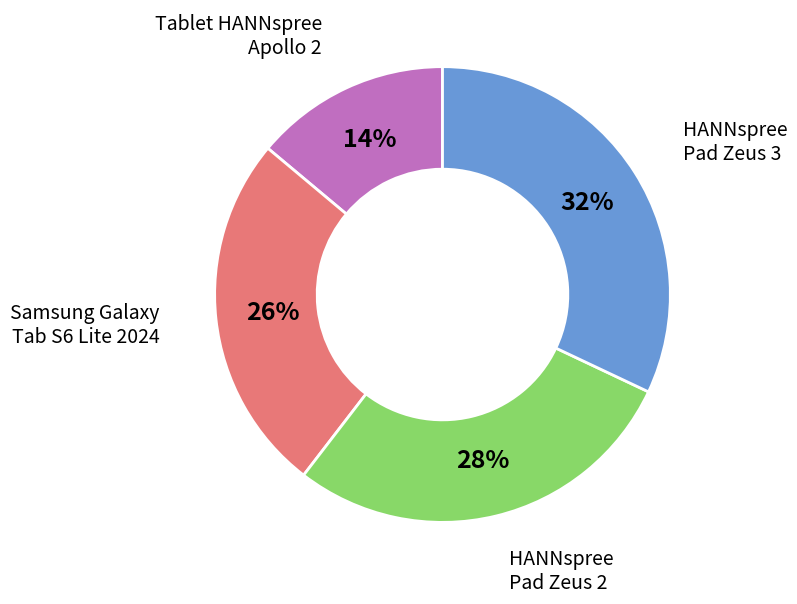

To the nearest percent, what is the difference between the largest and smallest slice percentages?

18%